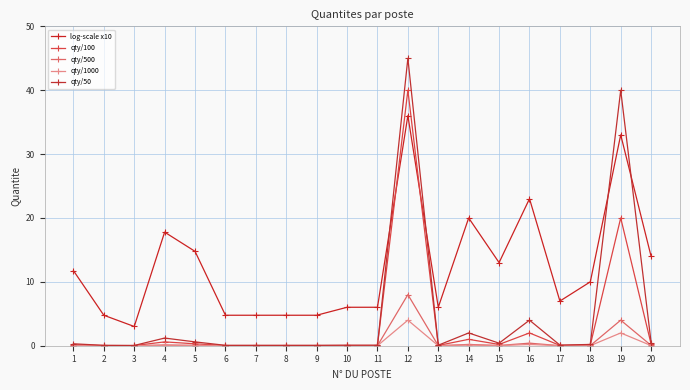

How many lines are shown in the chart?

5